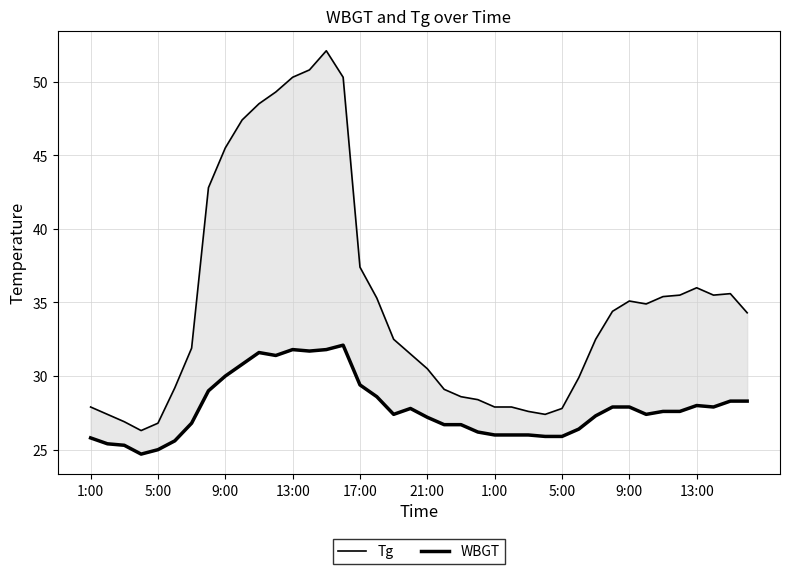

What is the value of the WBGT point at the 11th from the left?

31.6